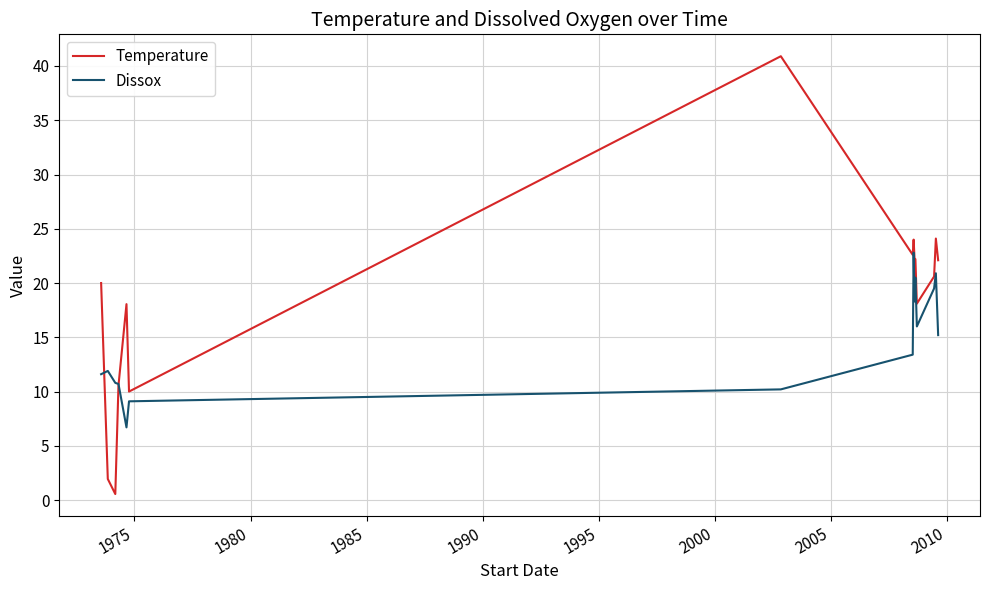

Which series has the largest total across all categories?

Temperature